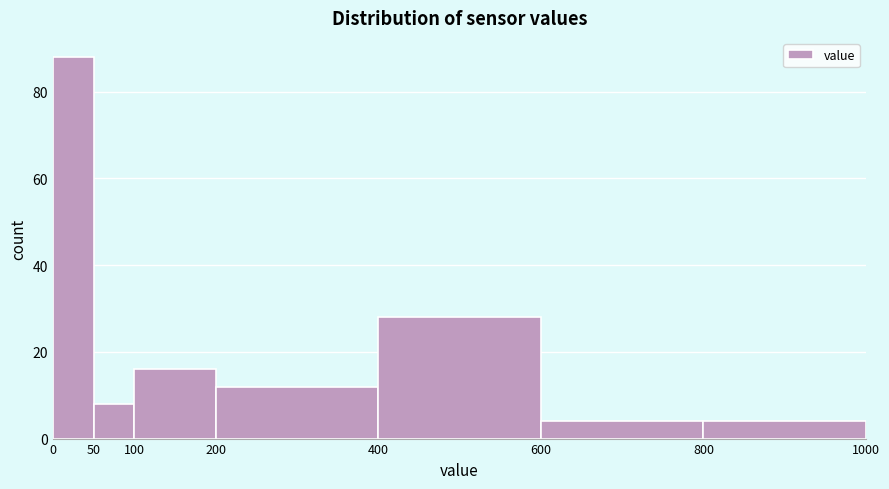

Which range on the x-axis has the tallest bar?

0 to 50